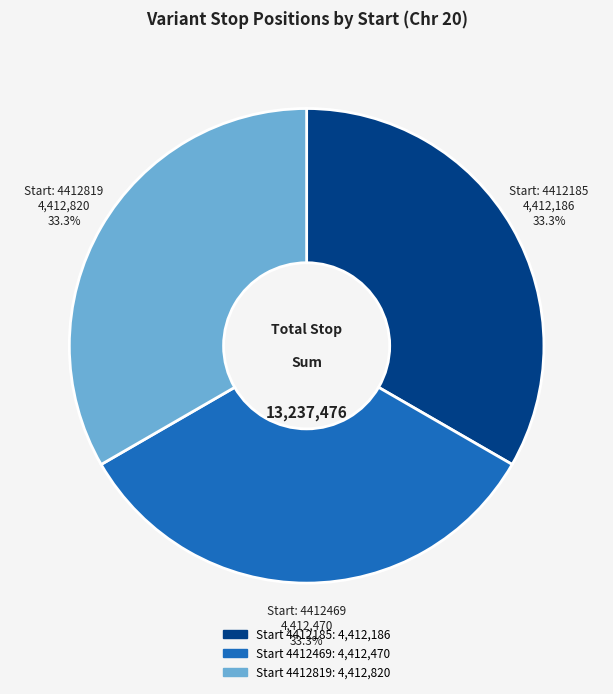

Is there a majority slice in this chart?

No